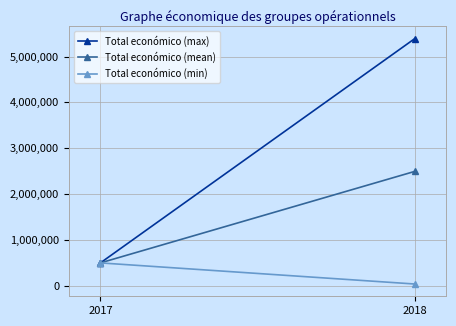

How many data points in Total económico (min) are less than 494256?

1